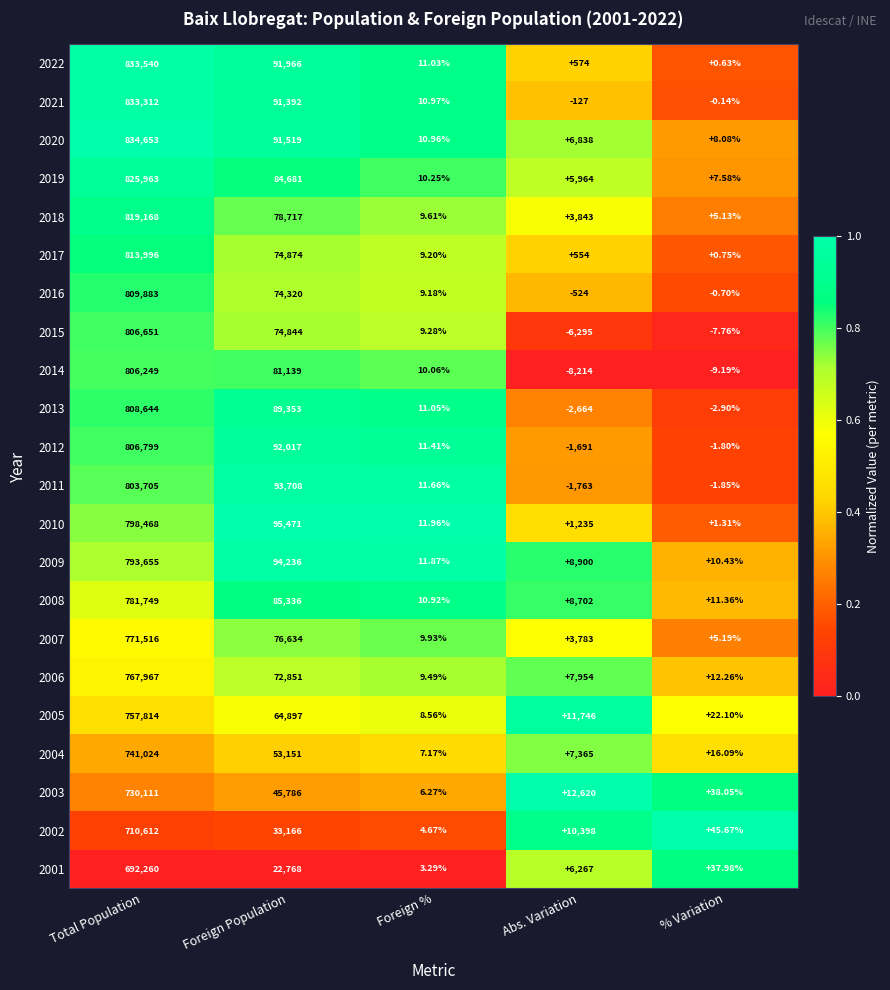

What is the maximum value shown in the chart?

834653.0